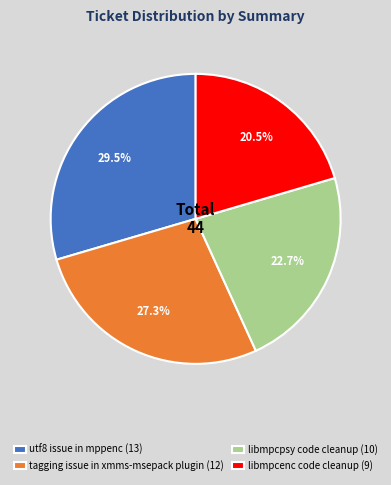

Count the number of slices in the pie.

4